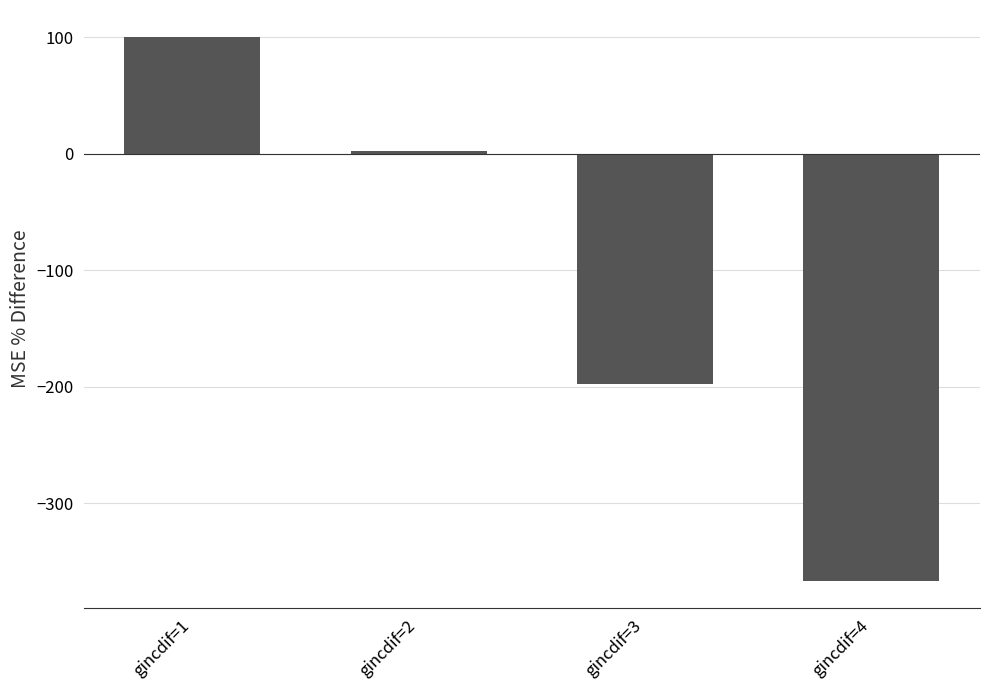

What is the change in value from gincdif=3 to gincdif=4?

-168.5